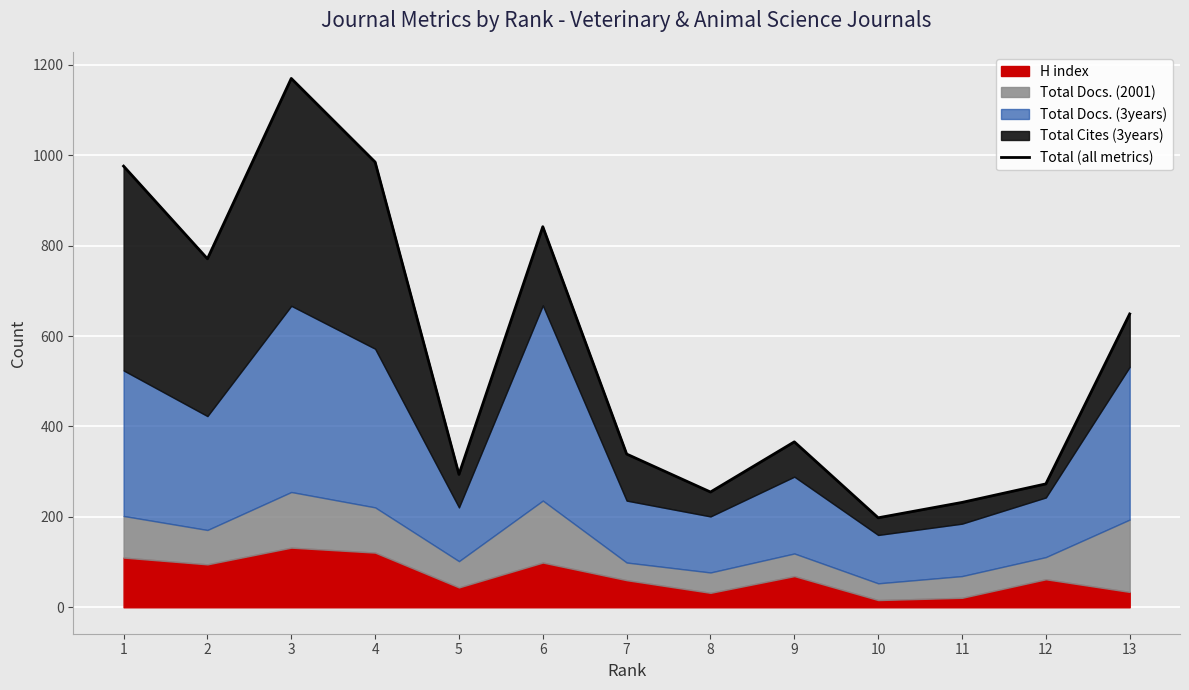

Reading left to right, list all the values displayed in this chart.

1=976	2=771	3=1170	4=985	5=294	6=842	7=339	8=255	9=366	10=198	11=232	12=273	13=649